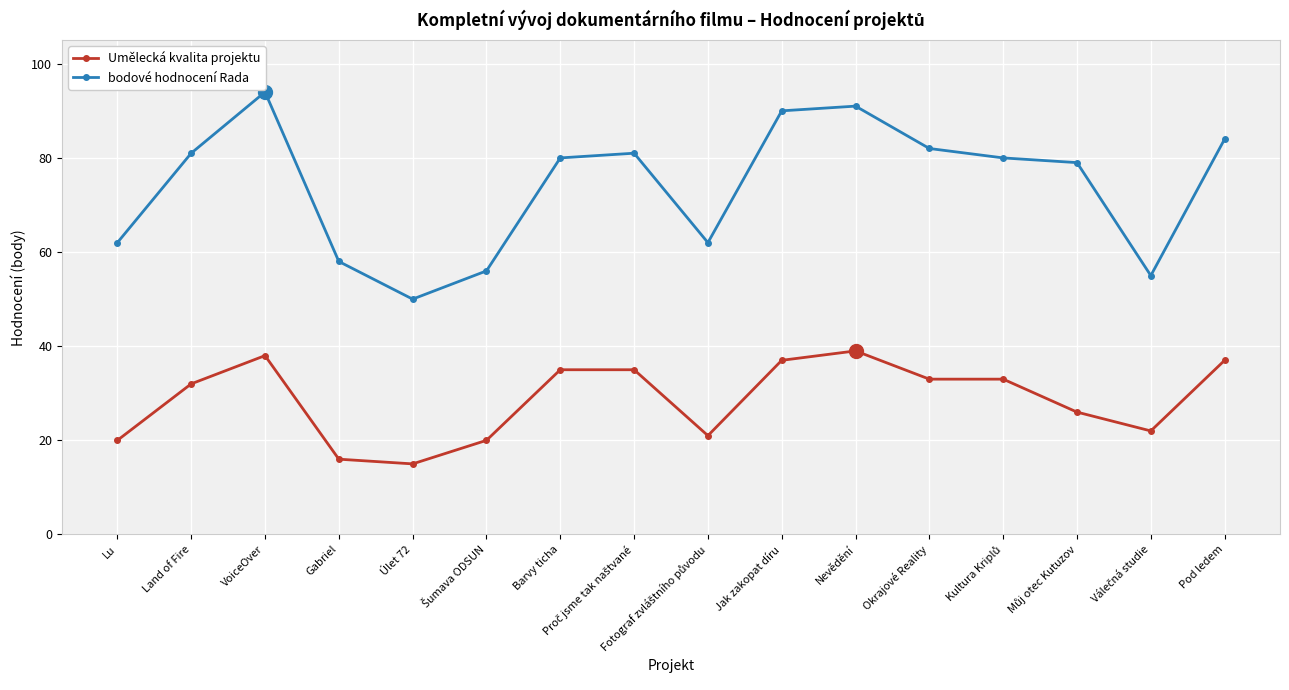

How many values in the Umělecká kvalita projektu series are below 33?

8